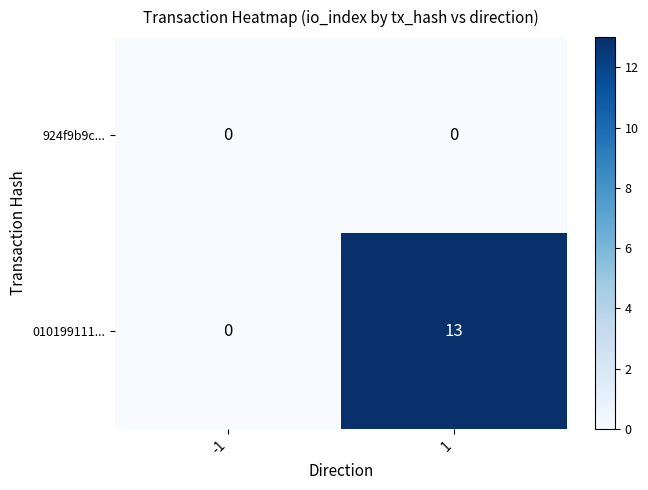

Rank the series by their average value, from highest to lowest.

010199111..., 924f9b9c...